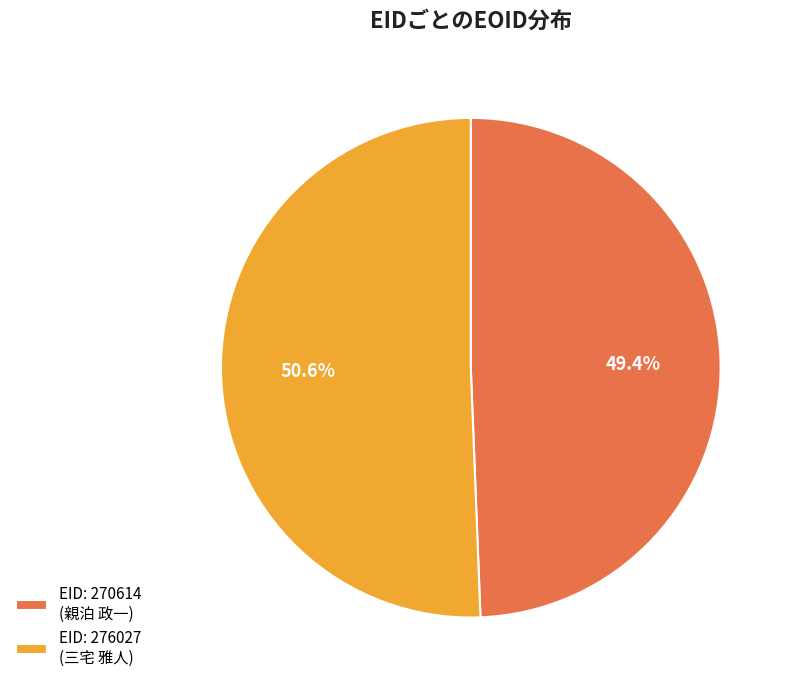

Count the number of slices in the pie.

2